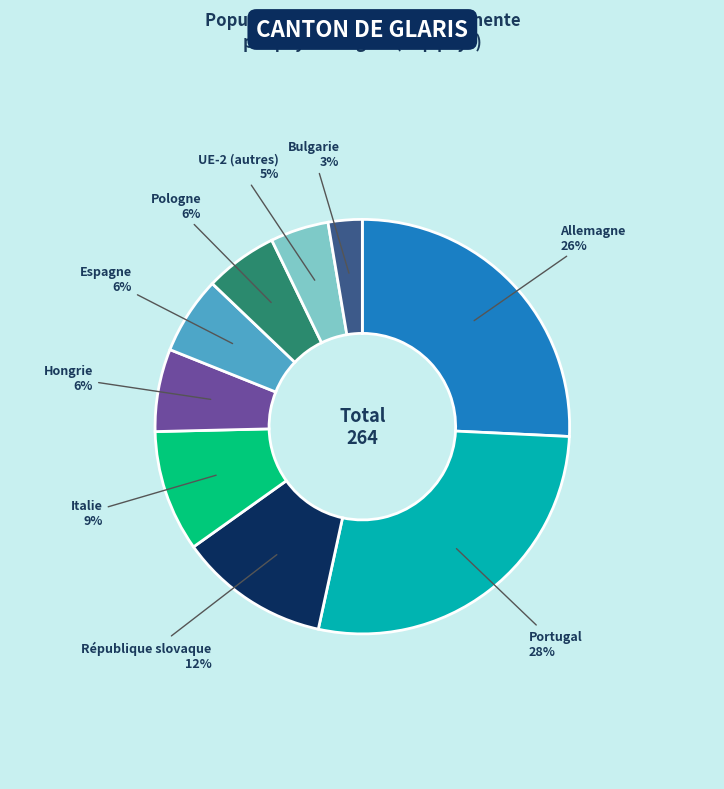

How many segments does this pie chart have?

9